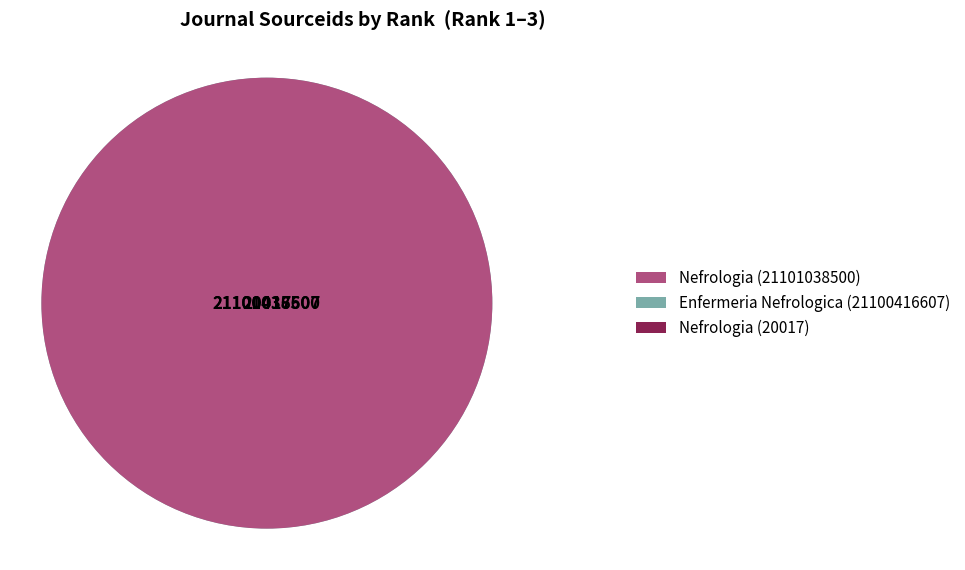

Count the number of slices in the pie.

3